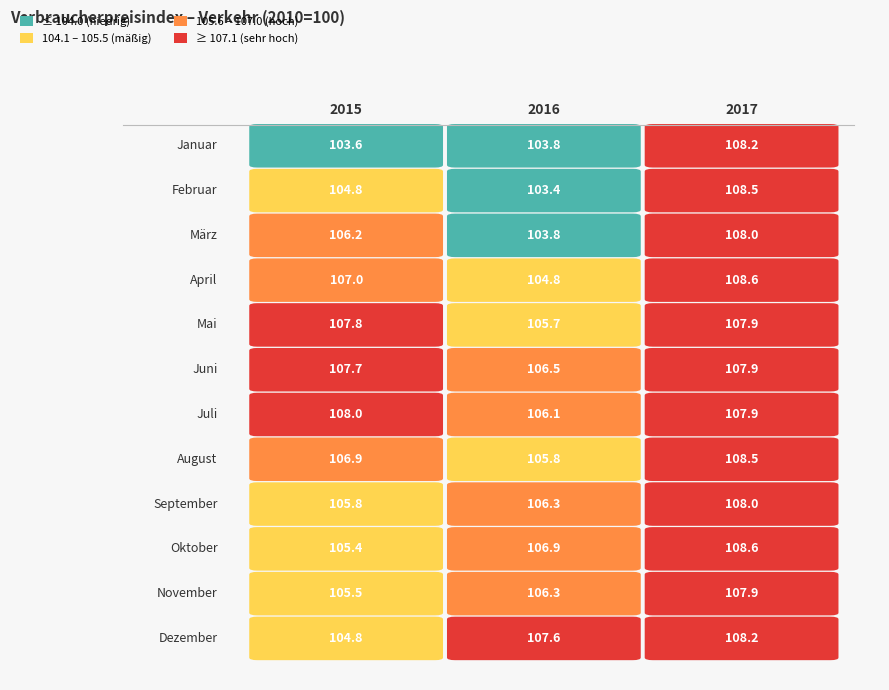

Which has a higher value, 2017 or 2016?

2017